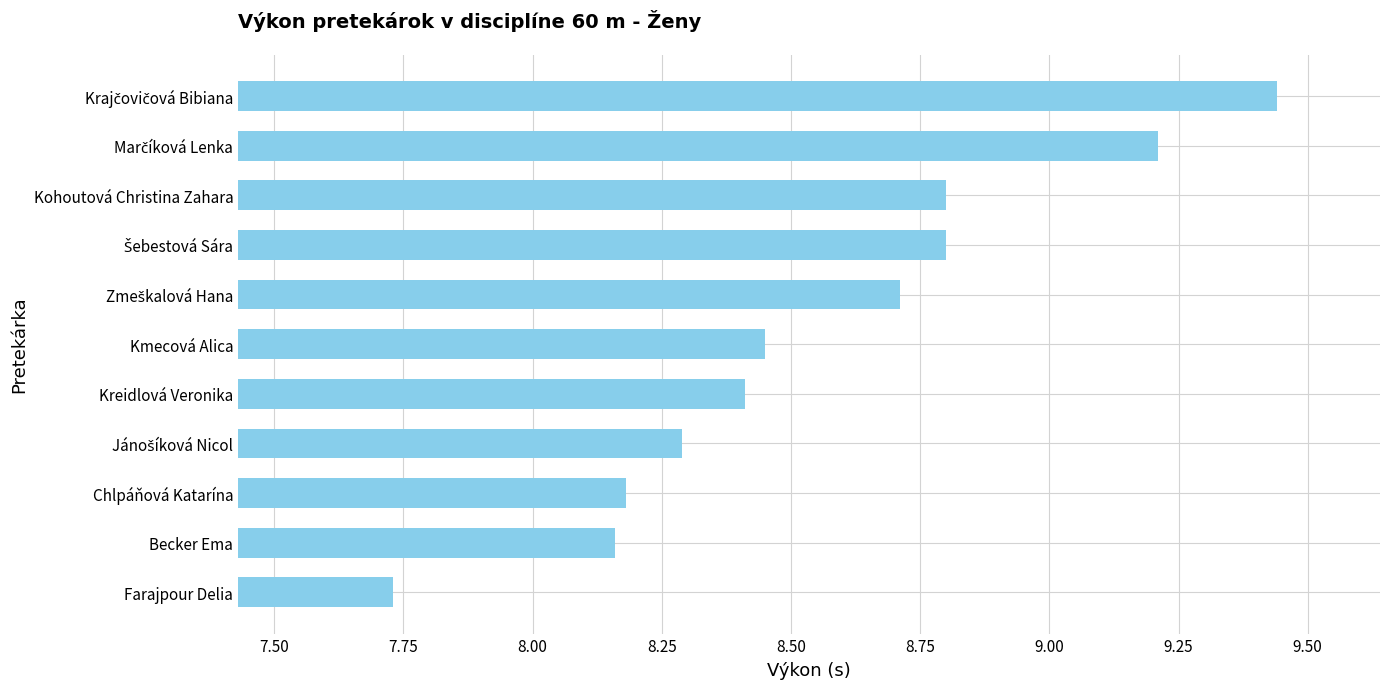

Is it true that the value at Chlpáňová Katarína is 13.2?

False